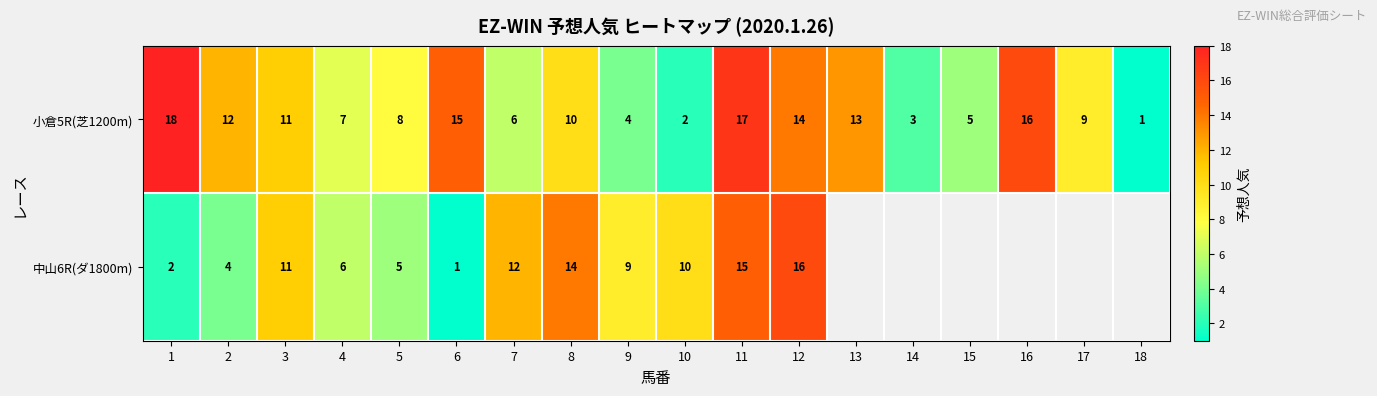

What is the approximate value of 小倉5R(芝1200m) at 8, to the nearest 5?

10